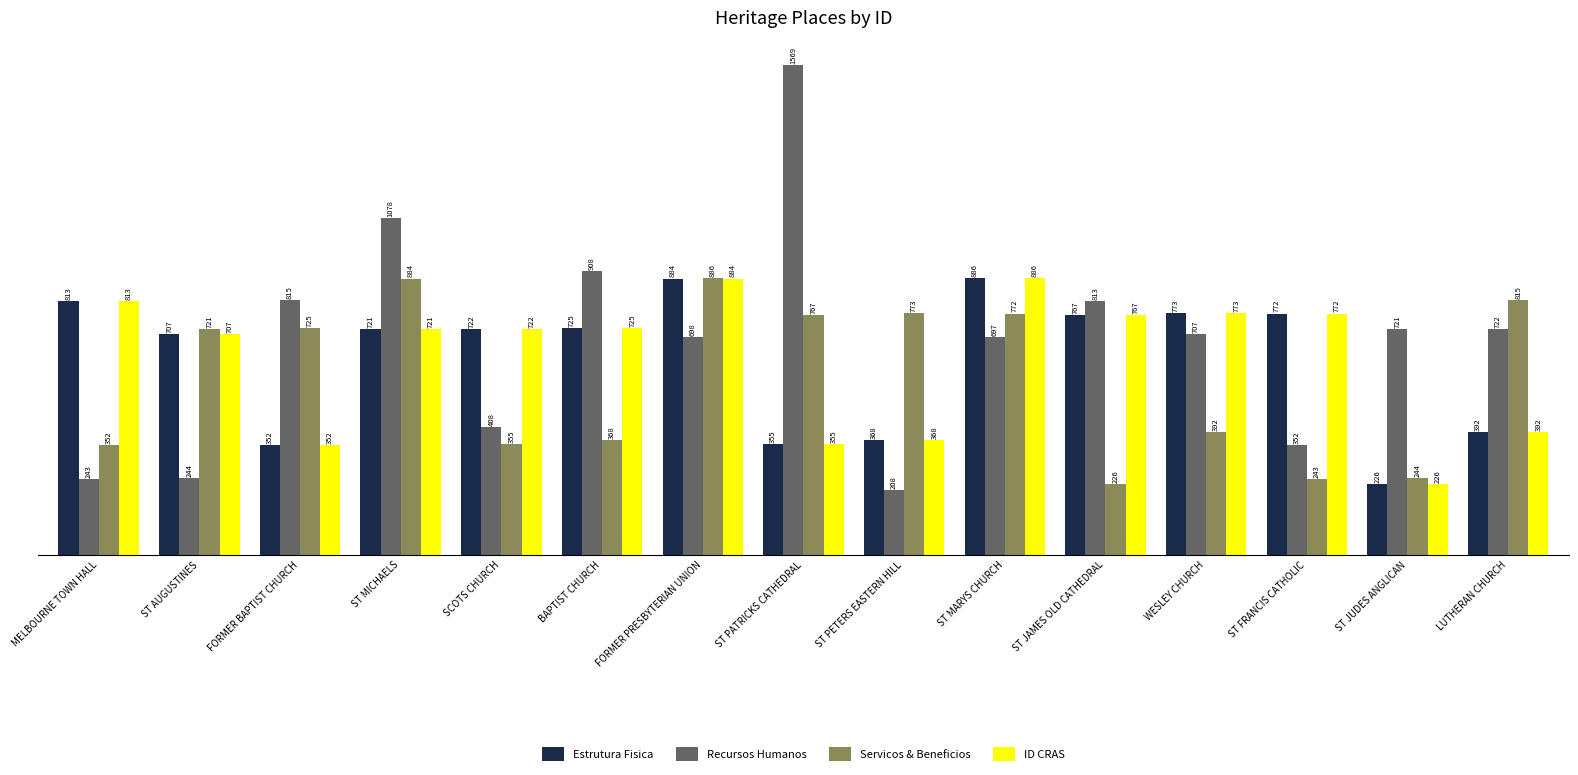

What are all the series names shown in the legend?

Estrutura Fisica, Recursos Humanos, Servicos & Beneficios, ID CRAS